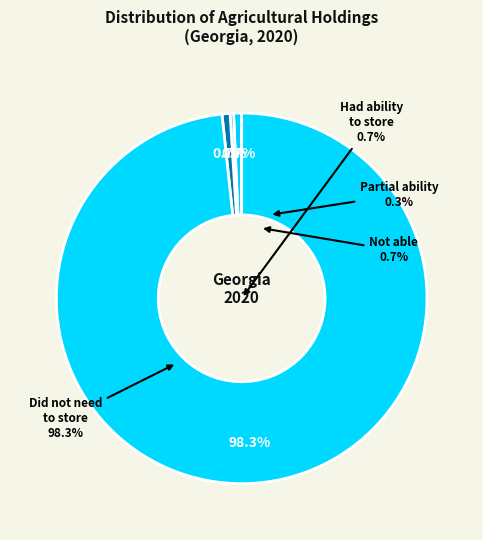

How many slices are in this pie chart?

4